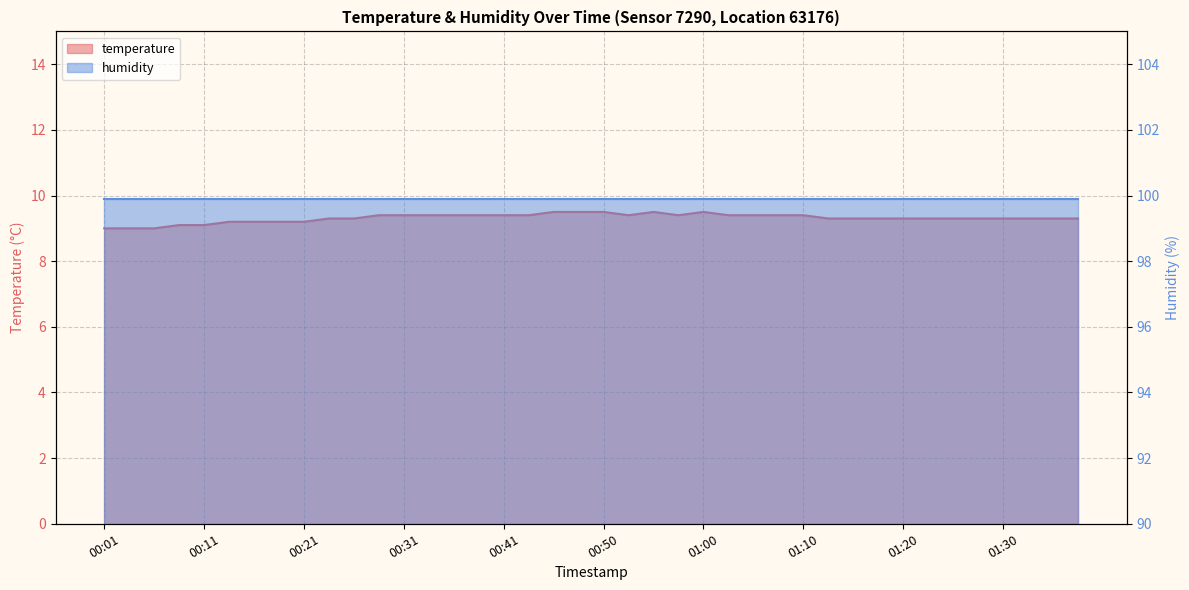

Between 01:25 and 00:53, which is larger?

00:53